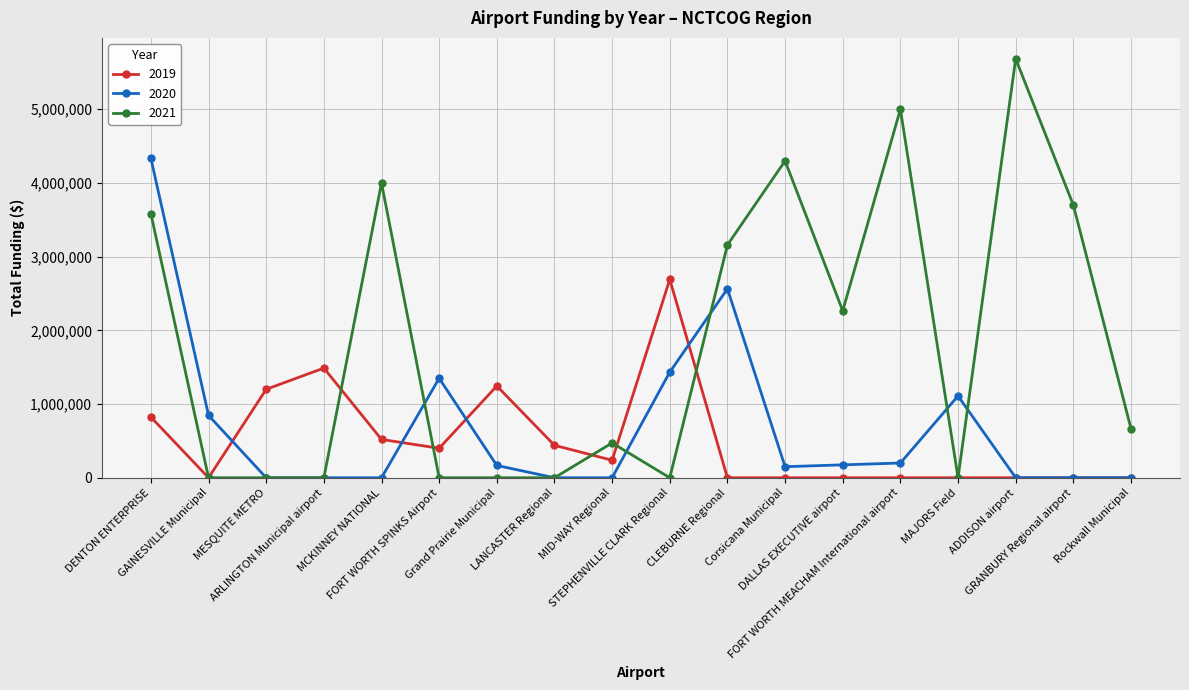

Which series has the largest total across all categories?

2021